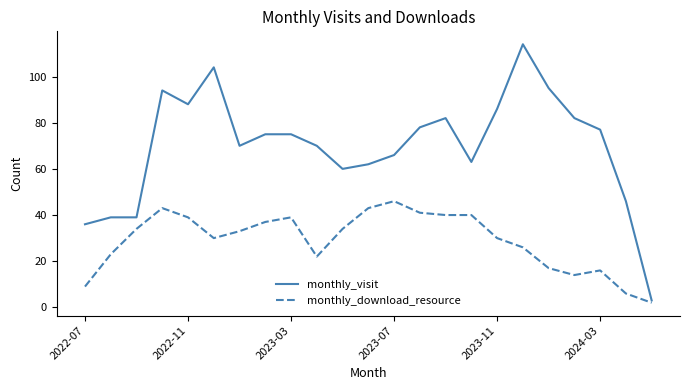

Rank the series by their average value, from lowest to highest.

monthly_download_resource, monthly_visit